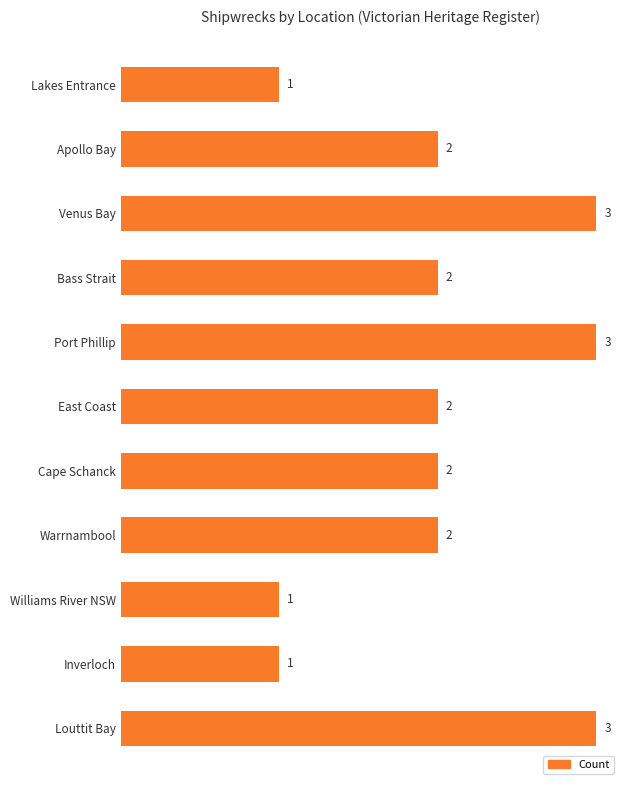

True or false: the data shows 2 at Cape Schanck.

True